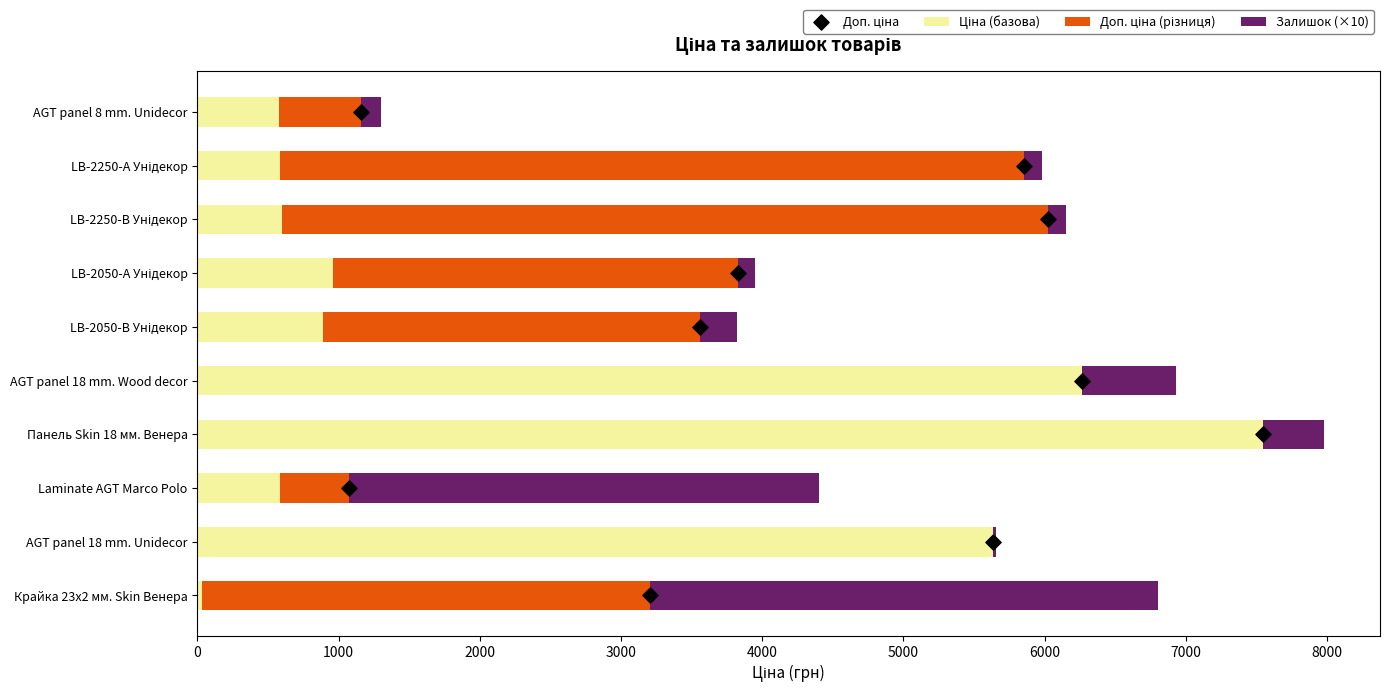

Which series has the largest total across all categories?

Ціна (базова)